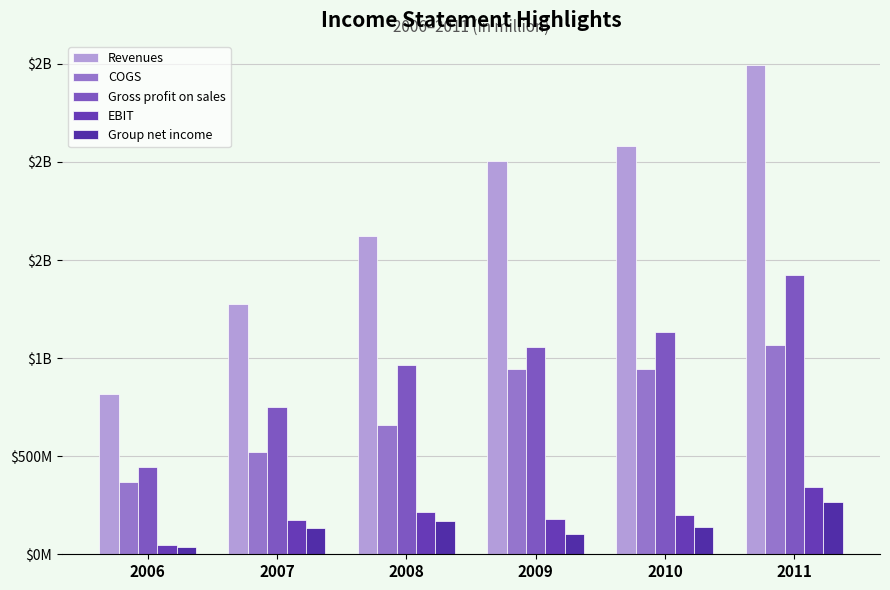

Does the chart contain stacked bars?

No